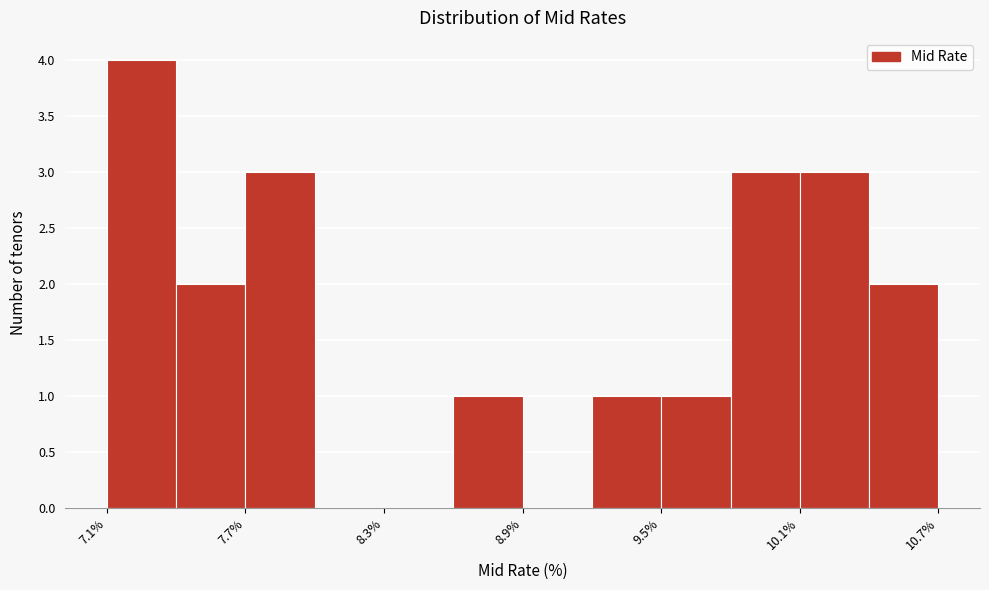

Around what value on the x-axis is the tallest bar? Give the approximate position of its centre, as read against the axis.

7.3